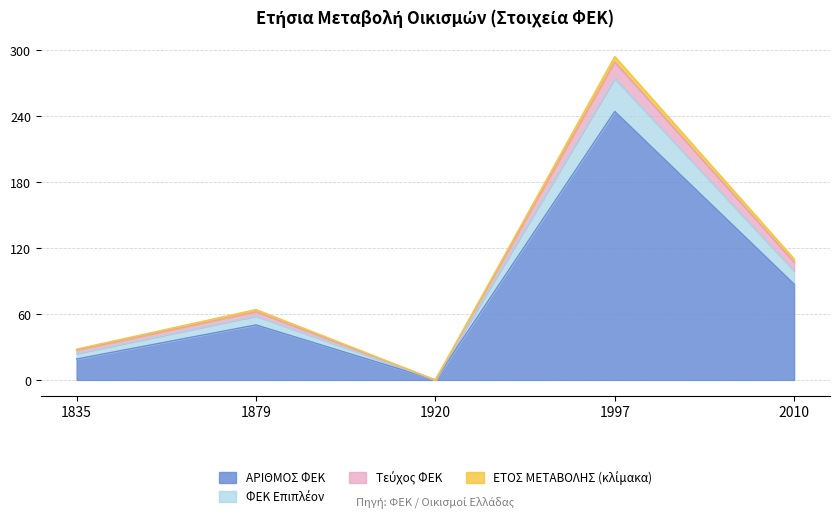

Rank the categories by value from lowest to highest.

1920, 1835, 1879, 2010, 1997